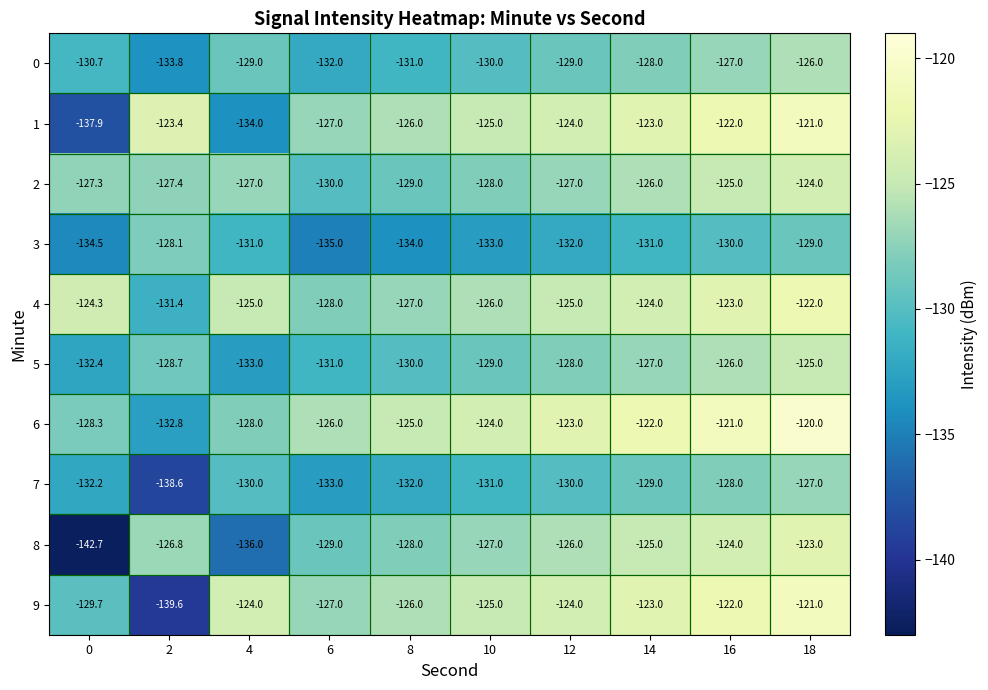

At which category is the sum across all series the highest?

18